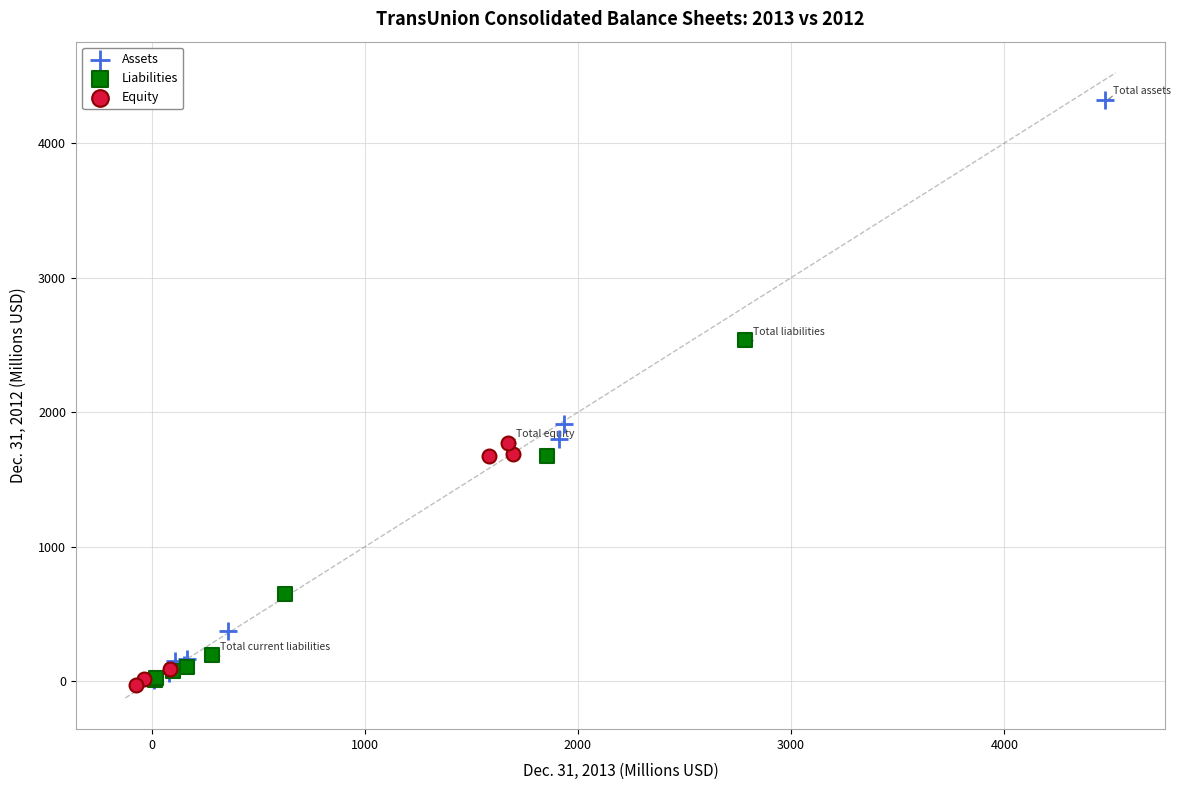

Which series contains the highest Y value?

Assets